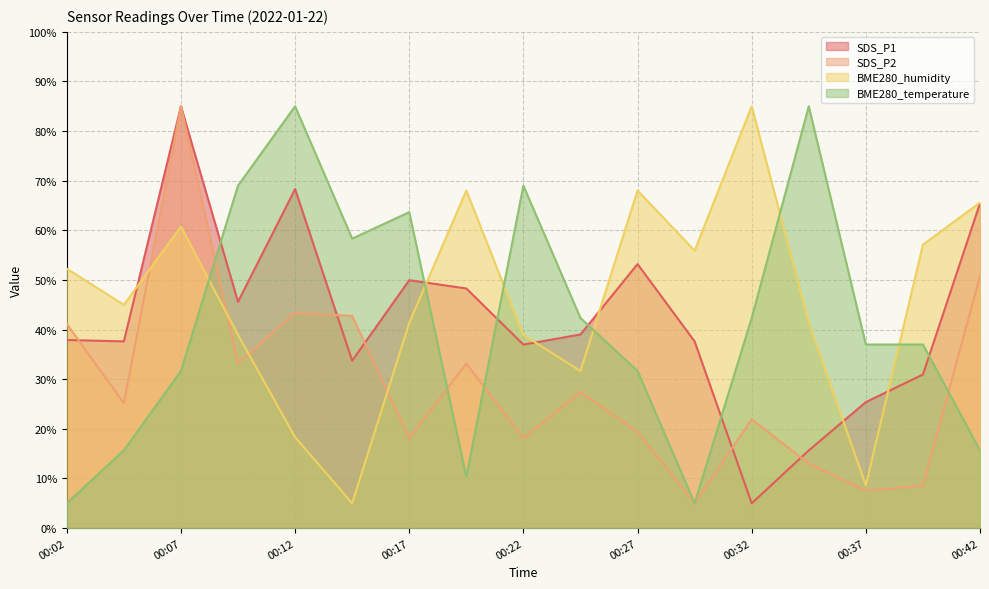

What is the sum of all SDS_P2 values?

493.6